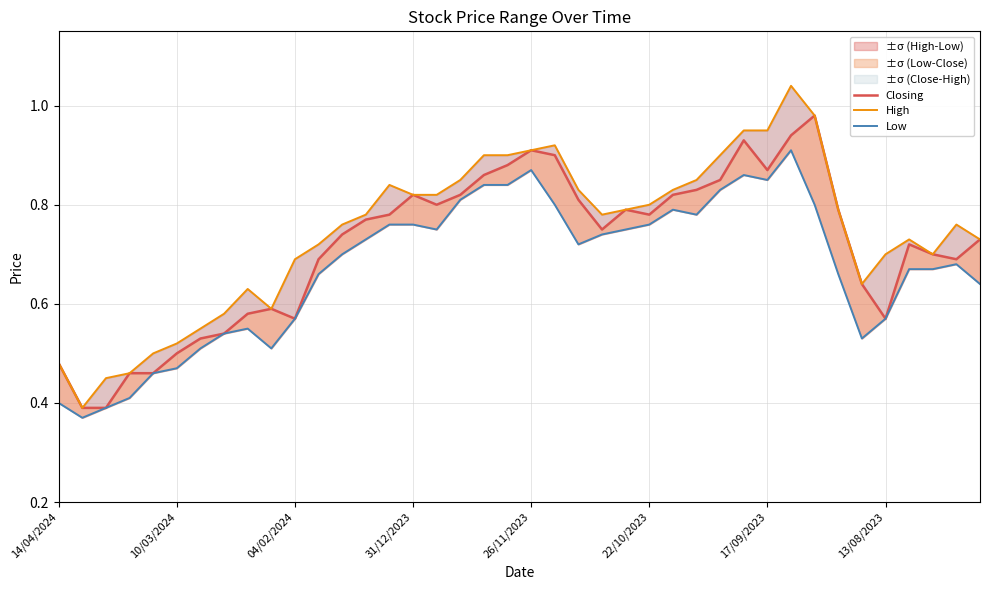

The value of High at 32 is 1.0. True or false?

True